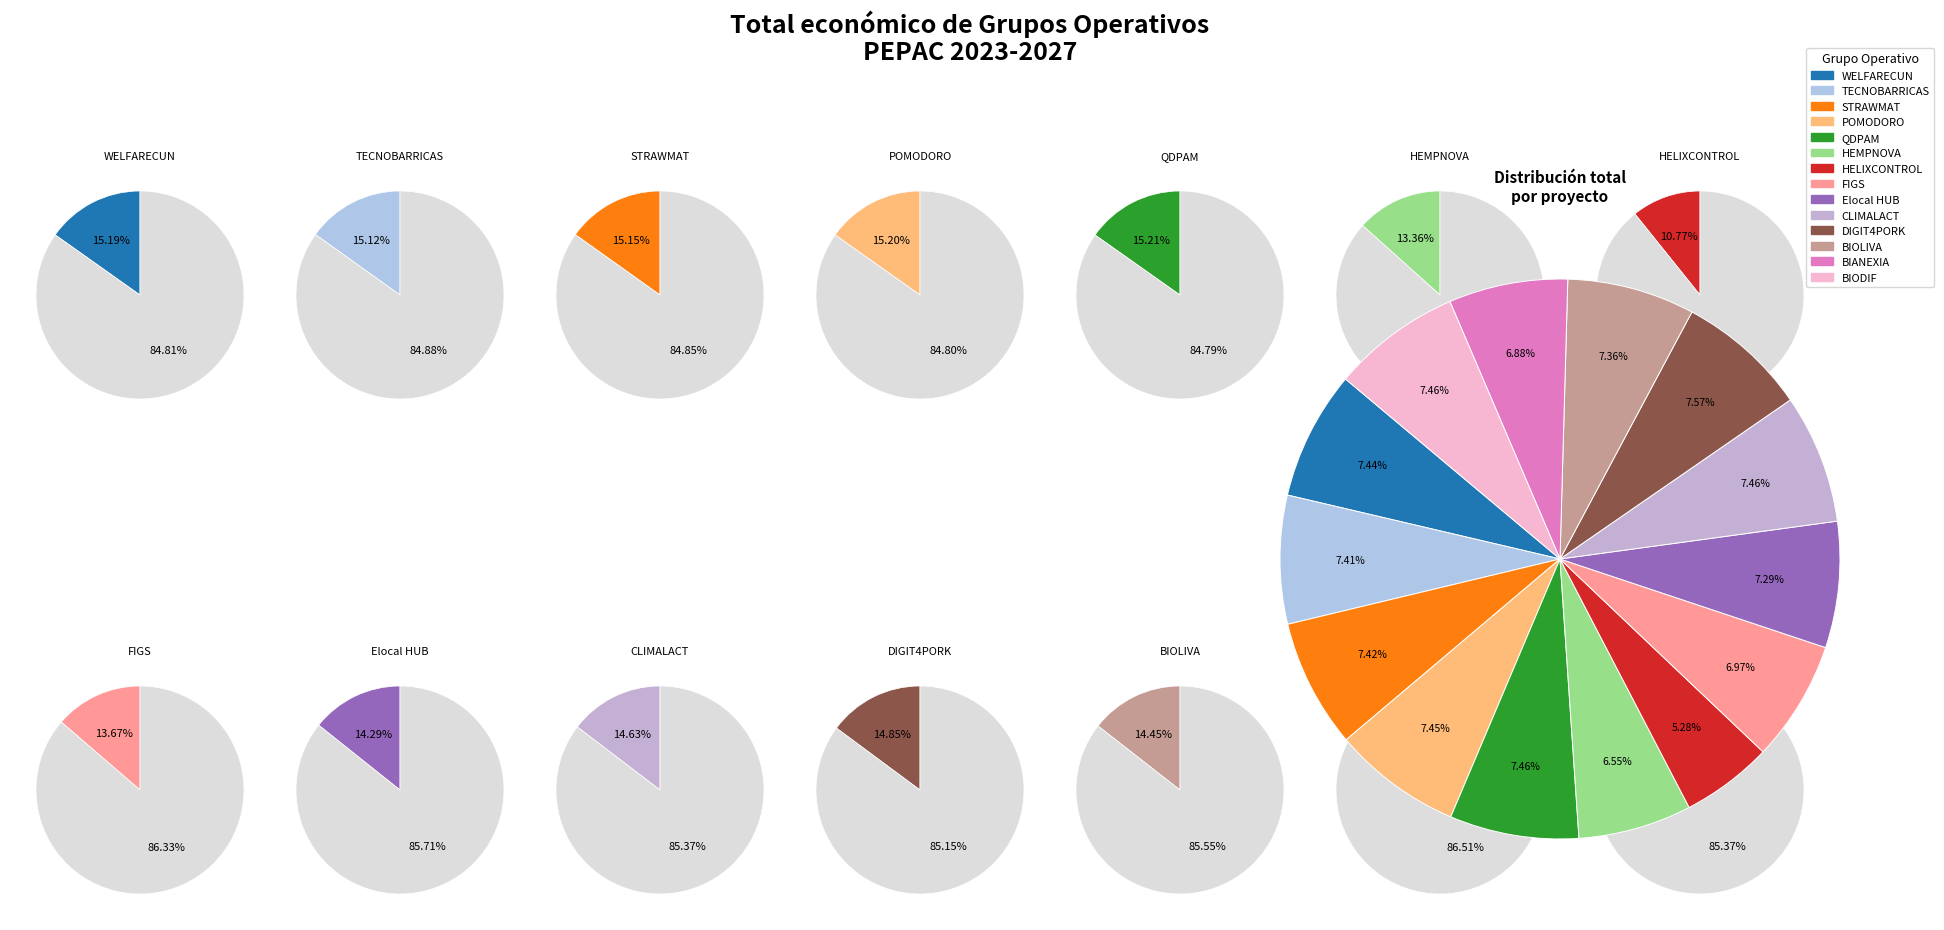

Which slice is the largest?

DIGIT4PORK